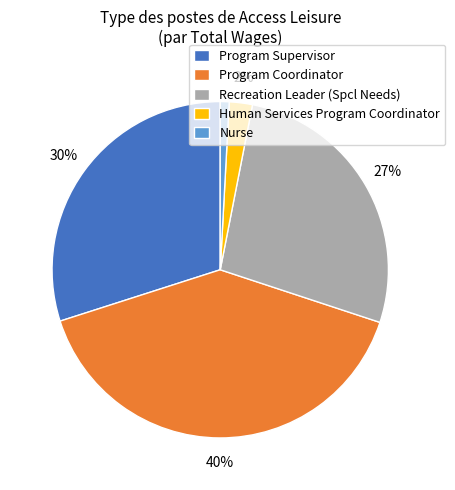

How many segments does this pie chart have?

5